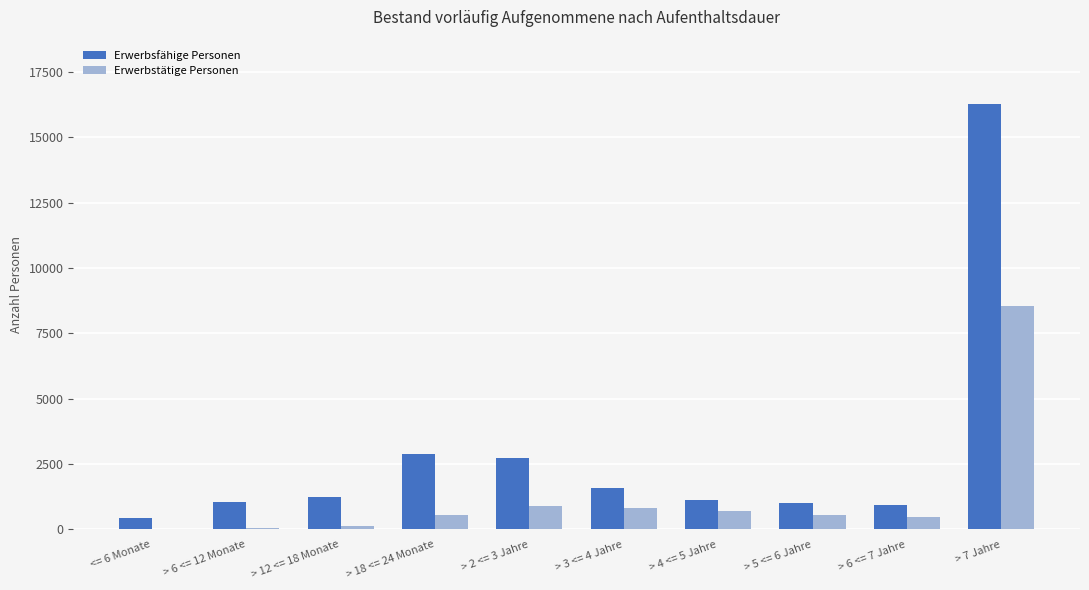

Which series changed the most between > 4 <= 5 Jahre and > 7 Jahre?

Erwerbsfähige Personen